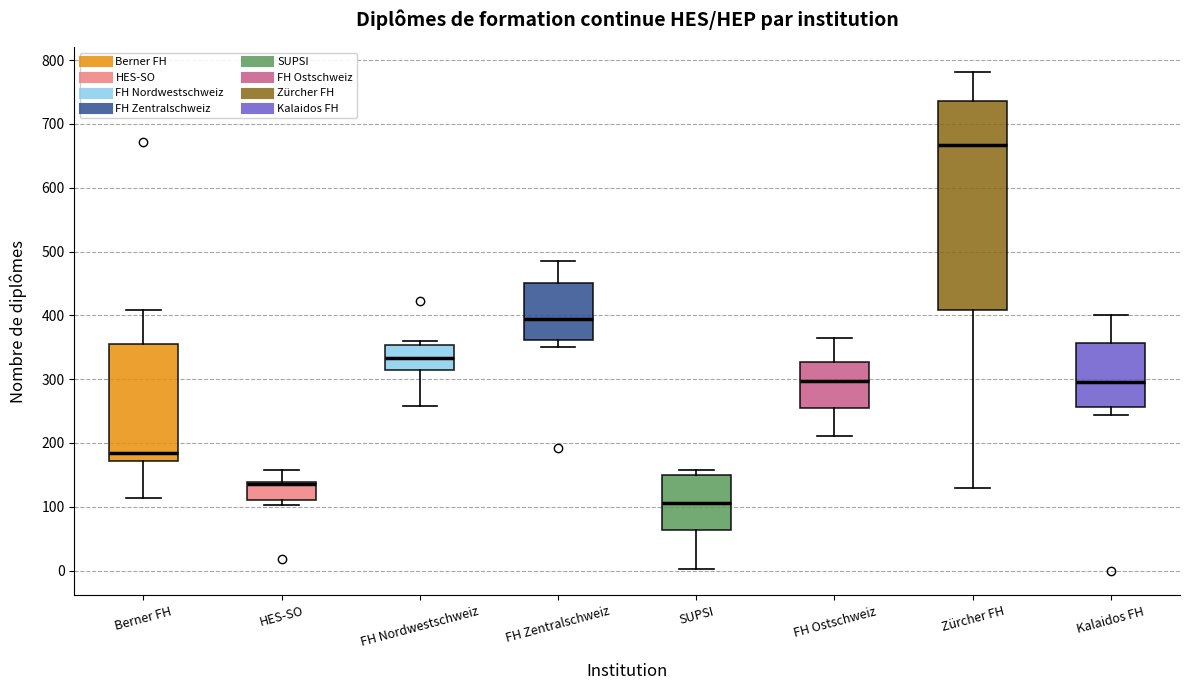

Which box has the highest median line?

Zürcher FH